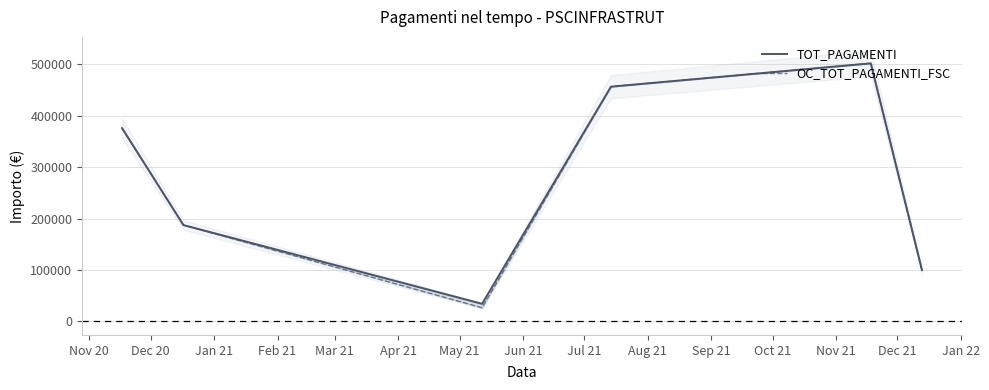

How many data points does each series have?

6